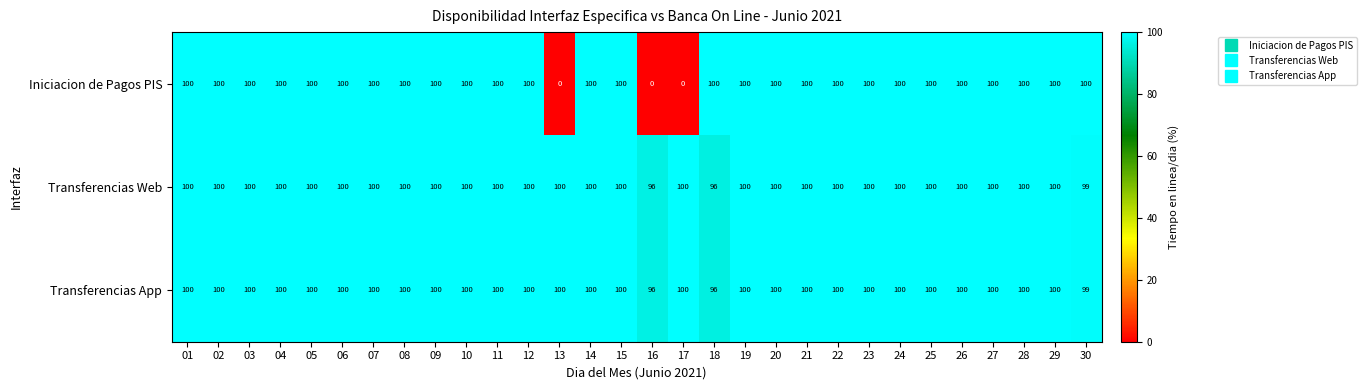

The value of Transferencias App at 21 is 54. True or false?

False